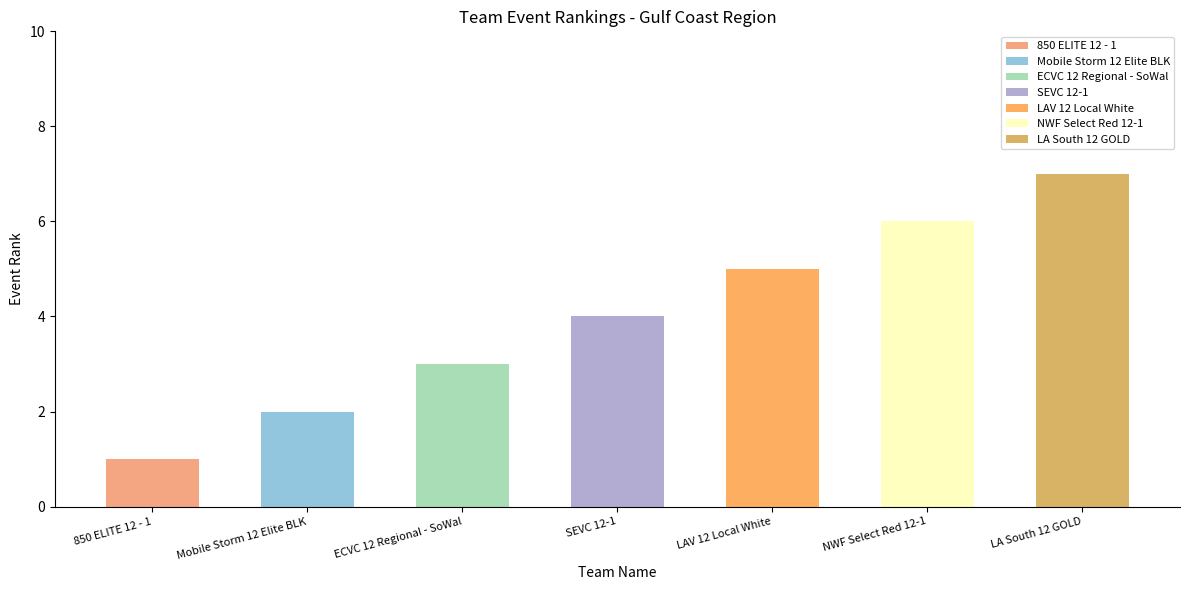

Does the chart contain any negative values?

No